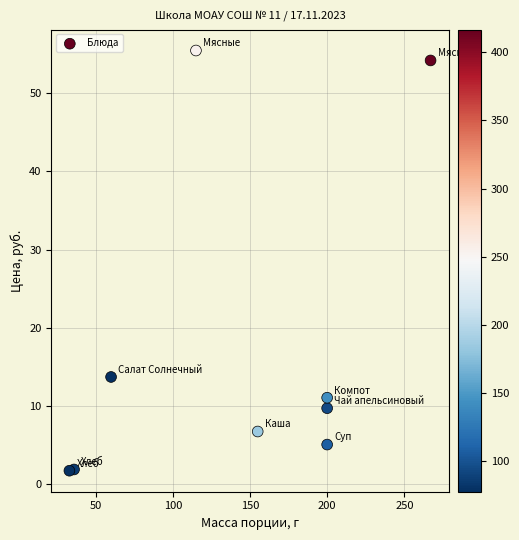

What Y value in the scatter plot is closest to 28?

13.7